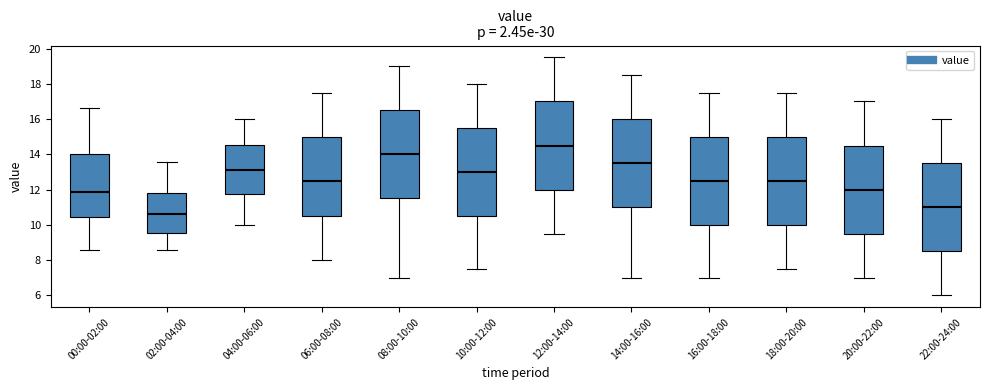

Reading left to right, transcribe this box plot: for each box, give where its median line is, the range the box spans, and where its two whiskers end, as read against the y-axis. The values are not printed on the chart, so give them approximately, as read against the axis.

00:00-02:00: median 11.8, box 10.4 to 14.0, whiskers 8.6 to 16.6
02:00-04:00: median 10.6, box 9.6 to 11.8, whiskers 8.6 to 13.6
04:00-06:00: median 13.2, box 11.8 to 14.6, whiskers 10.0 to 16.0
06:00-08:00: median 12.6, box 10.6 to 15.0, whiskers 8.0 to 17.6
08:00-10:00: median 14.0, box 11.6 to 16.6, whiskers 7.0 to 19.0
10:00-12:00: median 13.0, box 10.6 to 15.6, whiskers 7.6 to 18.0
12:00-14:00: median 14.6, box 12.0 to 17.0, whiskers 9.6 to 19.6
14:00-16:00: median 13.6, box 11.0 to 16.0, whiskers 7.0 to 18.6
16:00-18:00: median 12.6, box 10.0 to 15.0, whiskers 7.0 to 17.6
18:00-20:00: median 12.6, box 10.0 to 15.0, whiskers 7.6 to 17.6
20:00-22:00: median 12.0, box 9.6 to 14.6, whiskers 7.0 to 17.0
22:00-24:00: median 11.0, box 8.6 to 13.6, whiskers 6.0 to 16.0